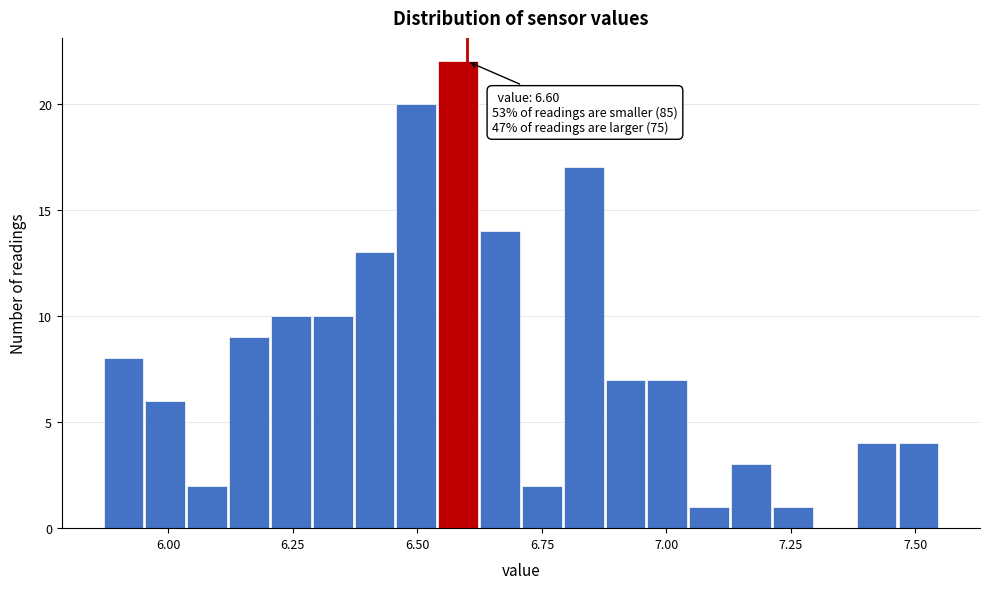

Around what value on the x-axis is the tallest bar? Give the approximate position of its centre, as read against the axis.

6.60